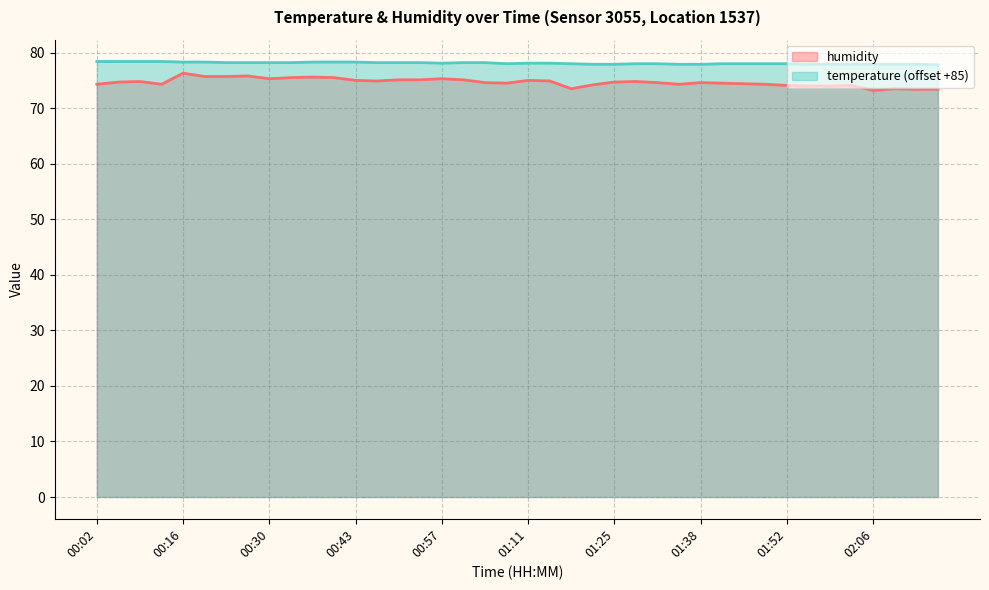

What is the sum of the temperature values at 02:02 and 01:56?

155.8